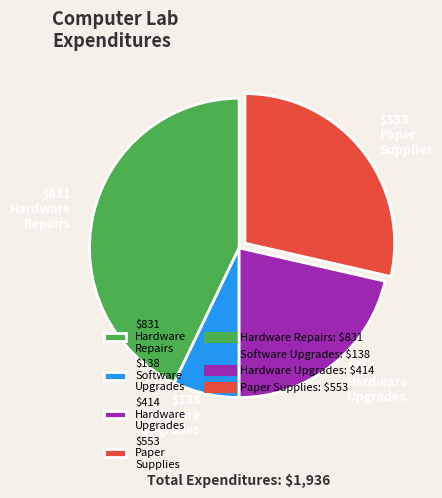

Which category has the biggest portion of the pie?

$831 Hardware Repairs